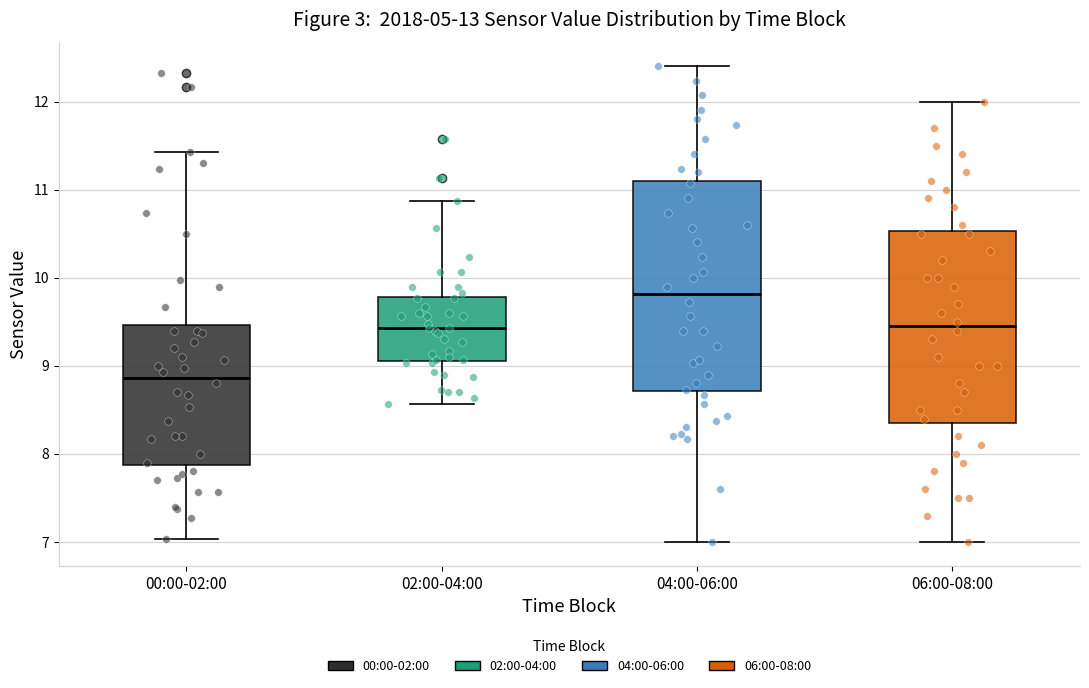

Reading left to right, read every box against the y-axis: the position of its median line, the range the box covers, and the ends of its whiskers. The values are not printed on the chart, so give them approximately, as read against the axis.

00:00-02:00: median 8.9, box 7.9 to 9.5, whiskers 7.0 to 11.4
02:00-04:00: median 9.4, box 9.1 to 9.8, whiskers 8.6 to 10.9
04:00-06:00: median 9.8, box 8.7 to 11.1, whiskers 7.0 to 12.4
06:00-08:00: median 9.5, box 8.4 to 10.5, whiskers 7.0 to 12.0